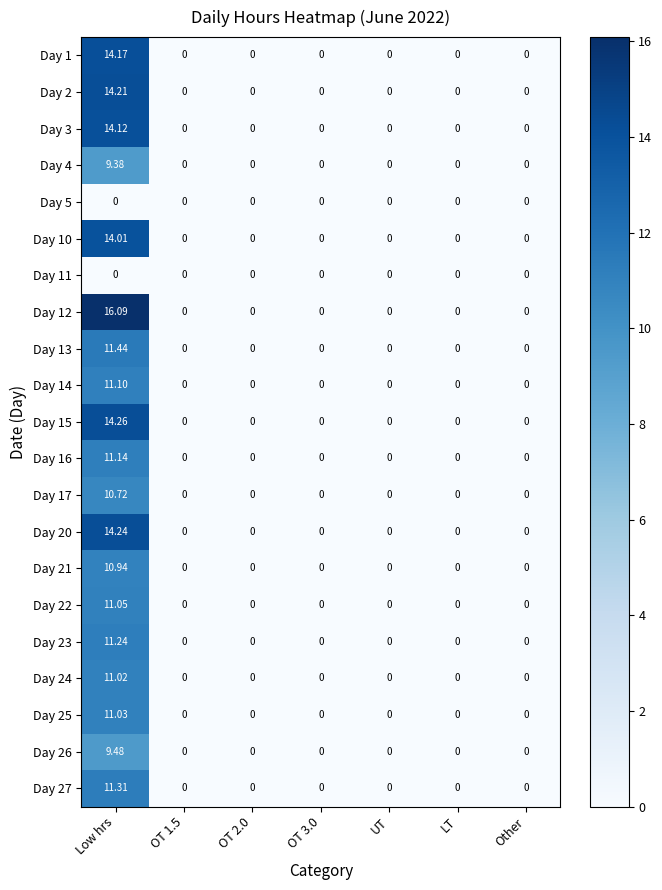

Which category has the highest value in the Day 25 series?

Low hrs